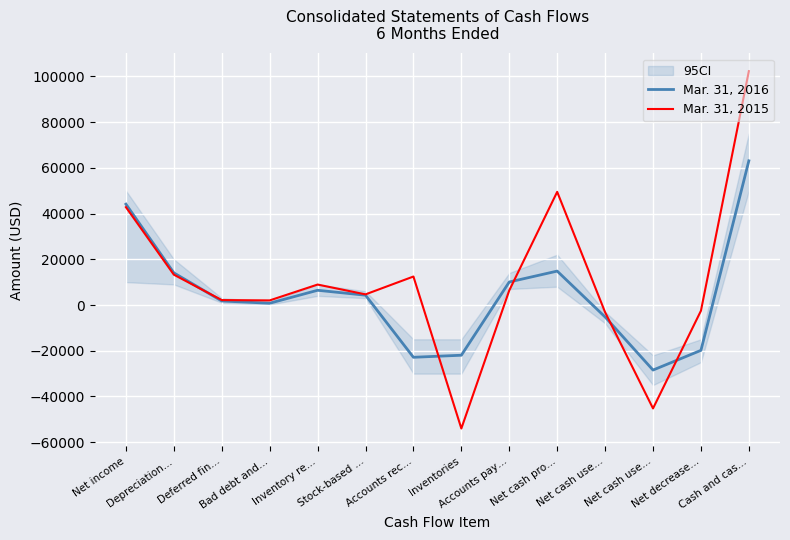

Rank the series by their maximum value, from highest to lowest.

Mar. 31, 2015, Mar. 31, 2016